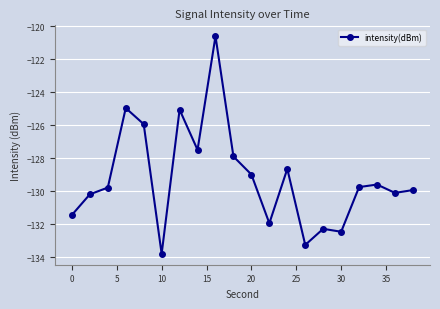

What is the greatest value displayed?

-120.6